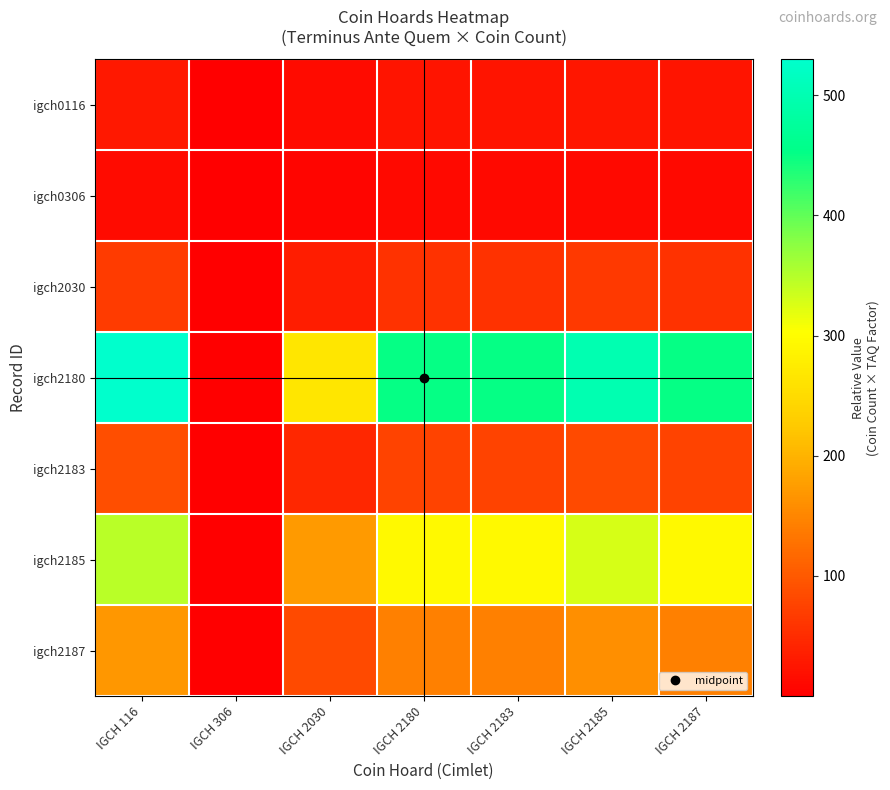

Which series has the widest spread of values?

igch2180